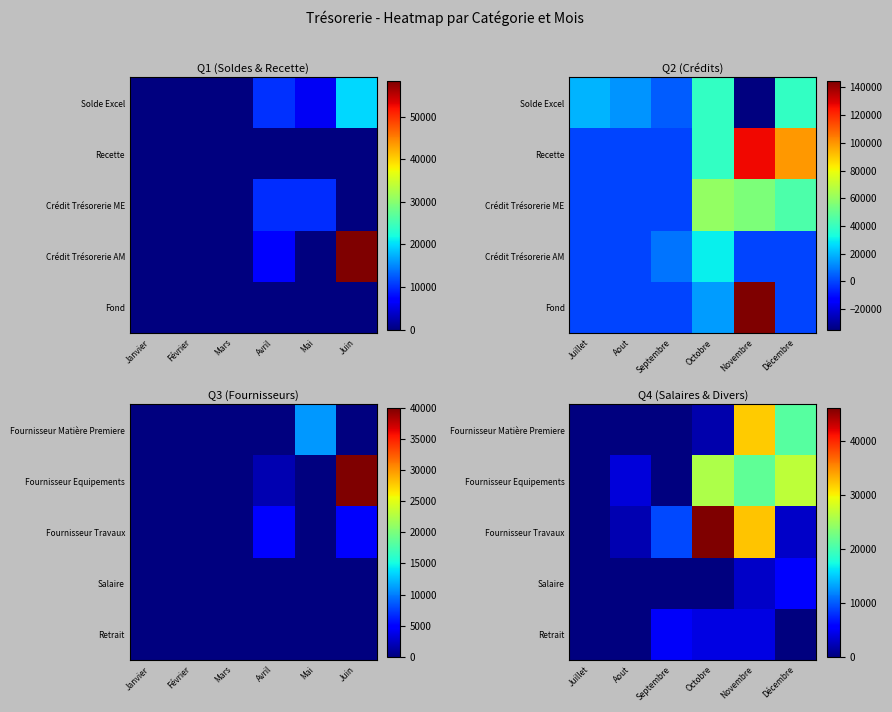

Rank the series by their maximum value, from lowest to highest.

Retrait, Salaire, Fournisseur Equipements, Fournisseur Matière Premiere, Fournisseur Travaux